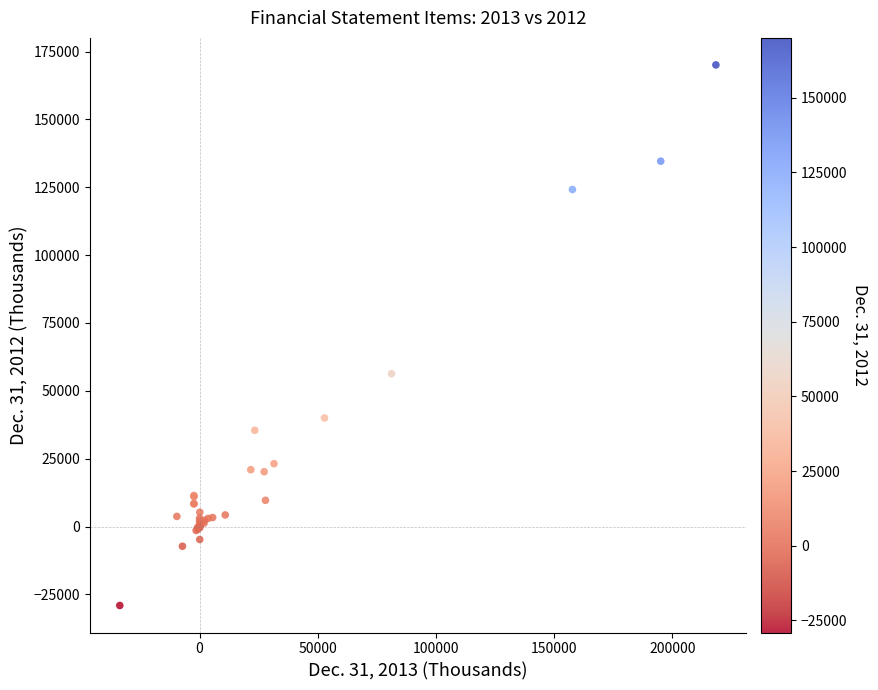

What Y value in the scatter plot is closest to 70496?

56305